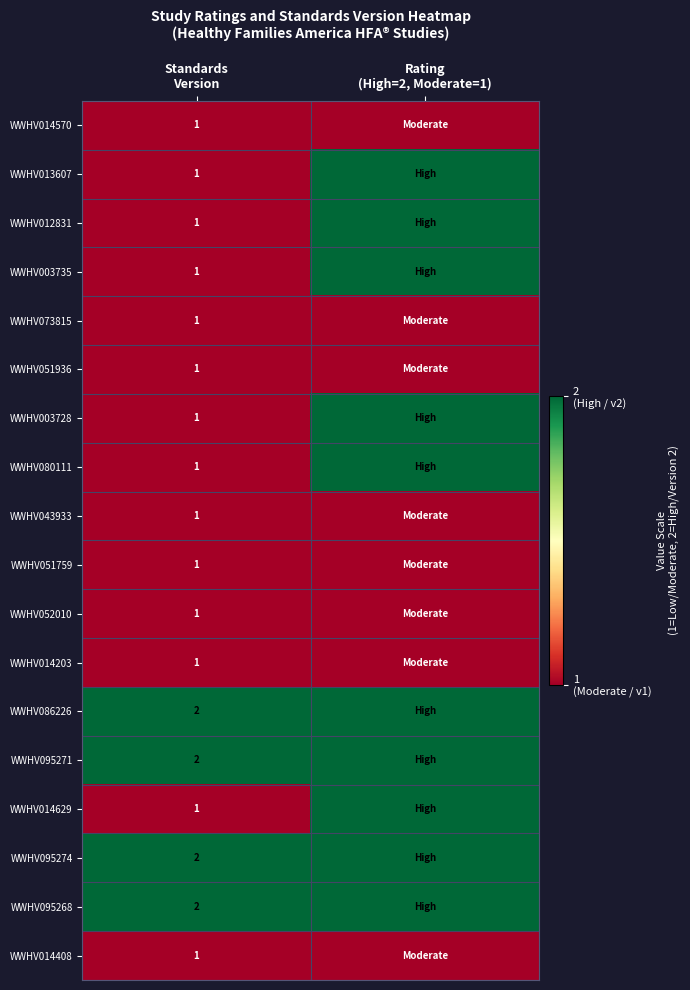

What is the minimum value for WWHV080111?

1